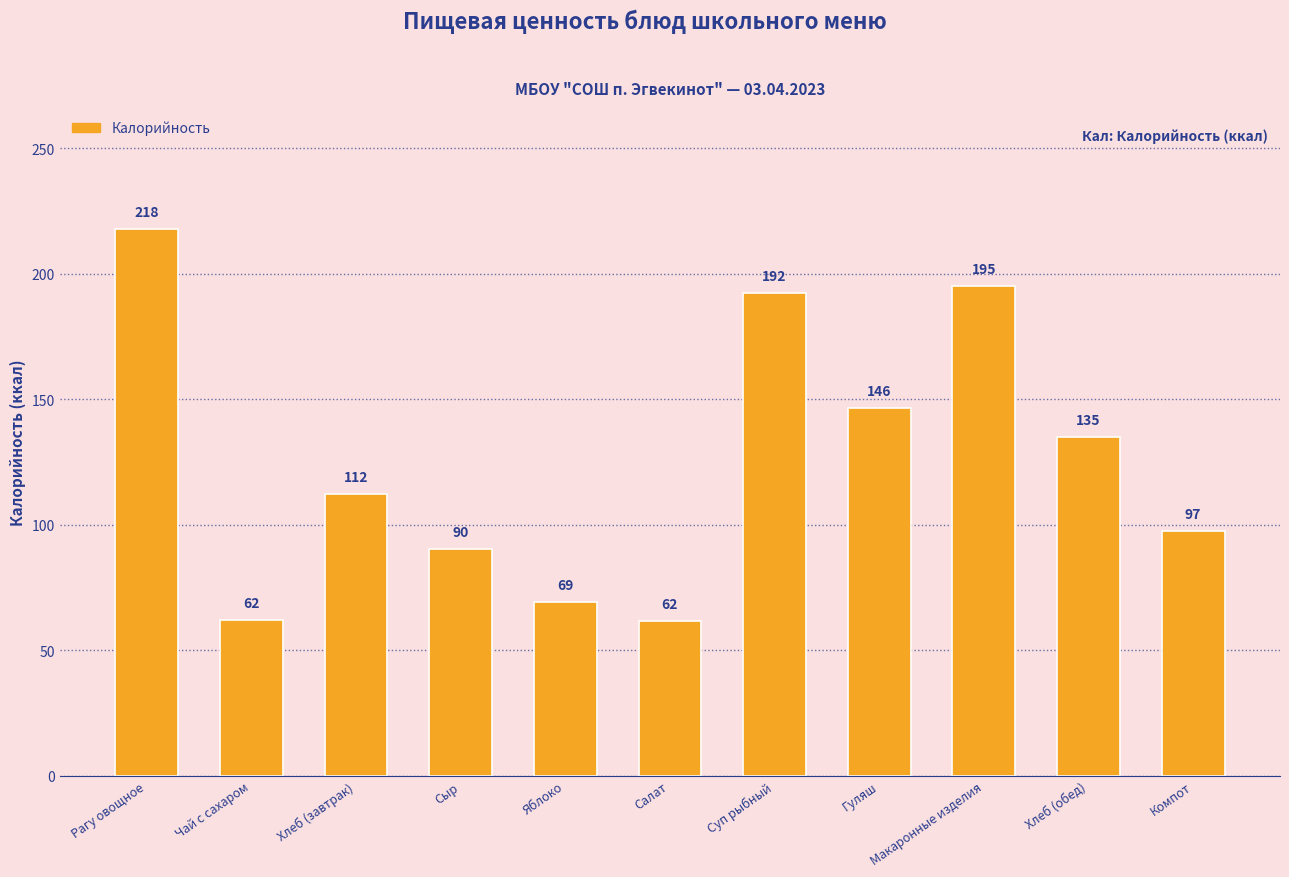

What is the label of the 8th bar from the right?

Сыр